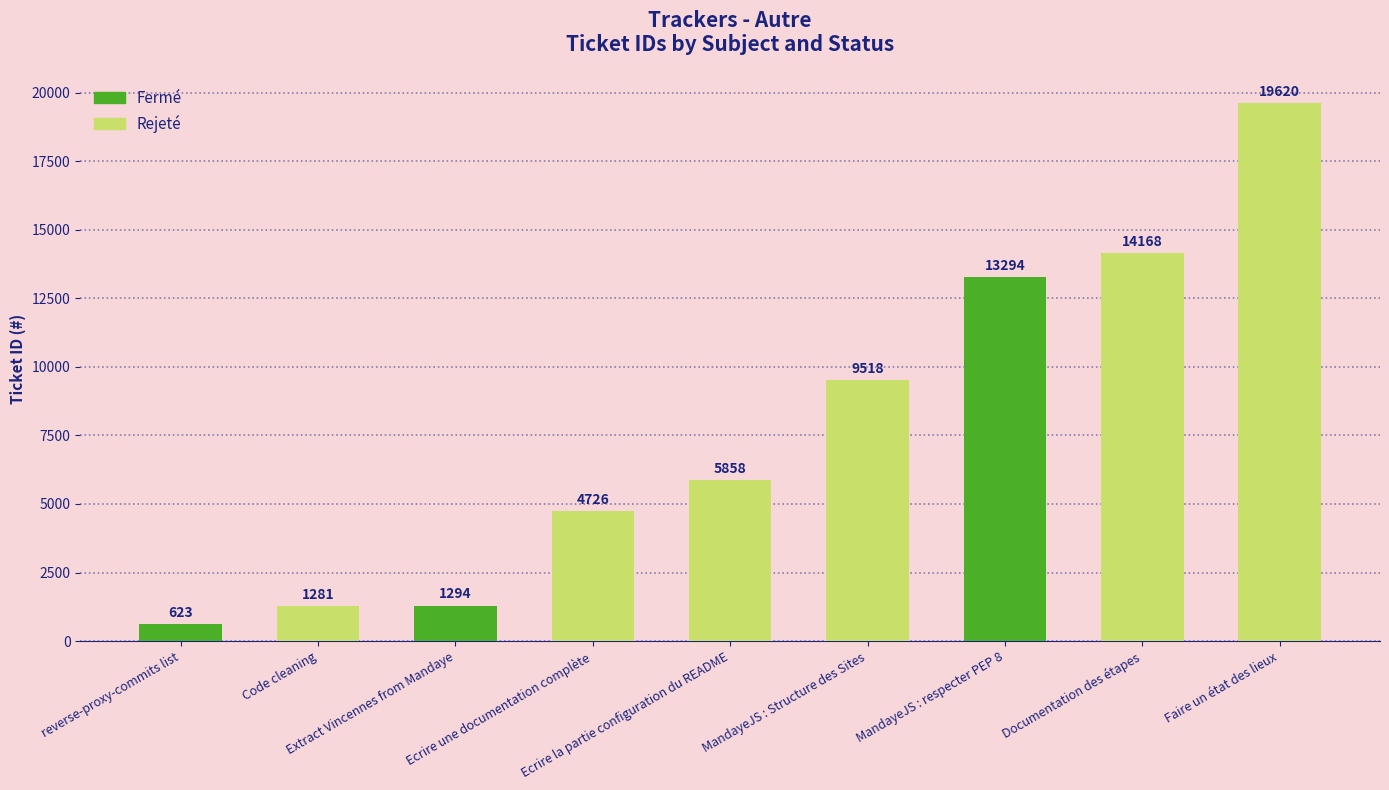

What is the ratio of the value at Documentation des étapes to the value at Extract Vincennes from Mandaye?

10.9